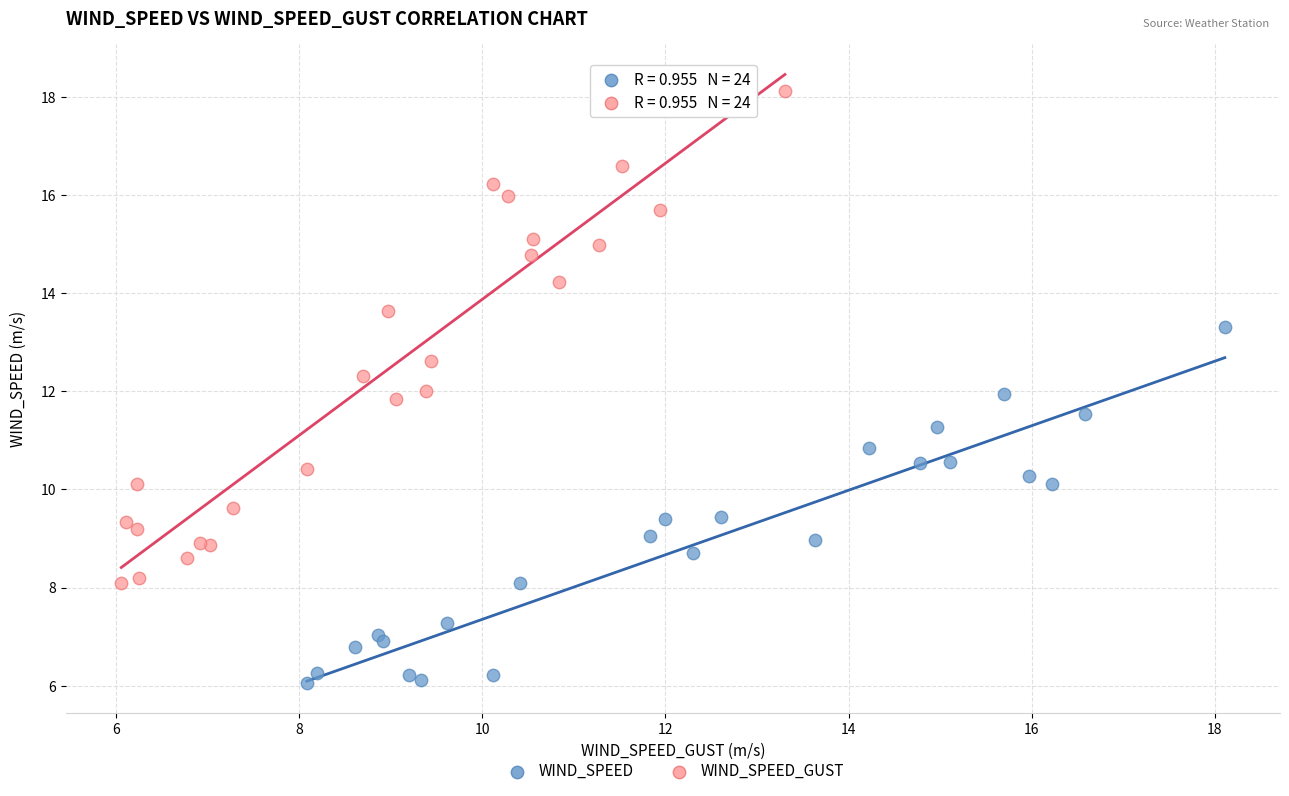

Which series reaches the minimum Y coordinate?

WIND_SPEED